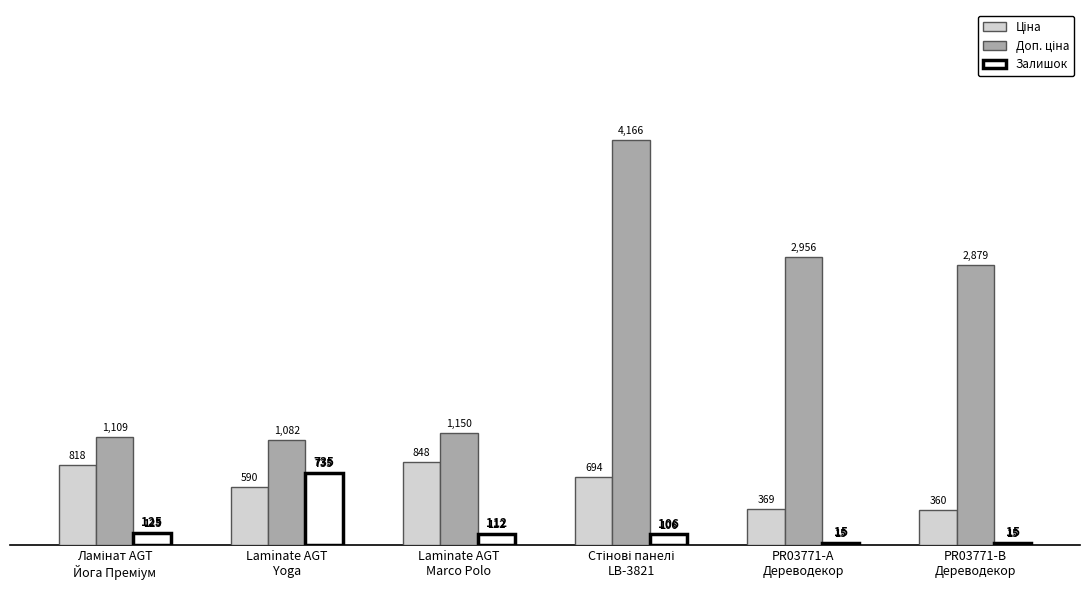

At how many categories does at least one series exceed 4132?

1